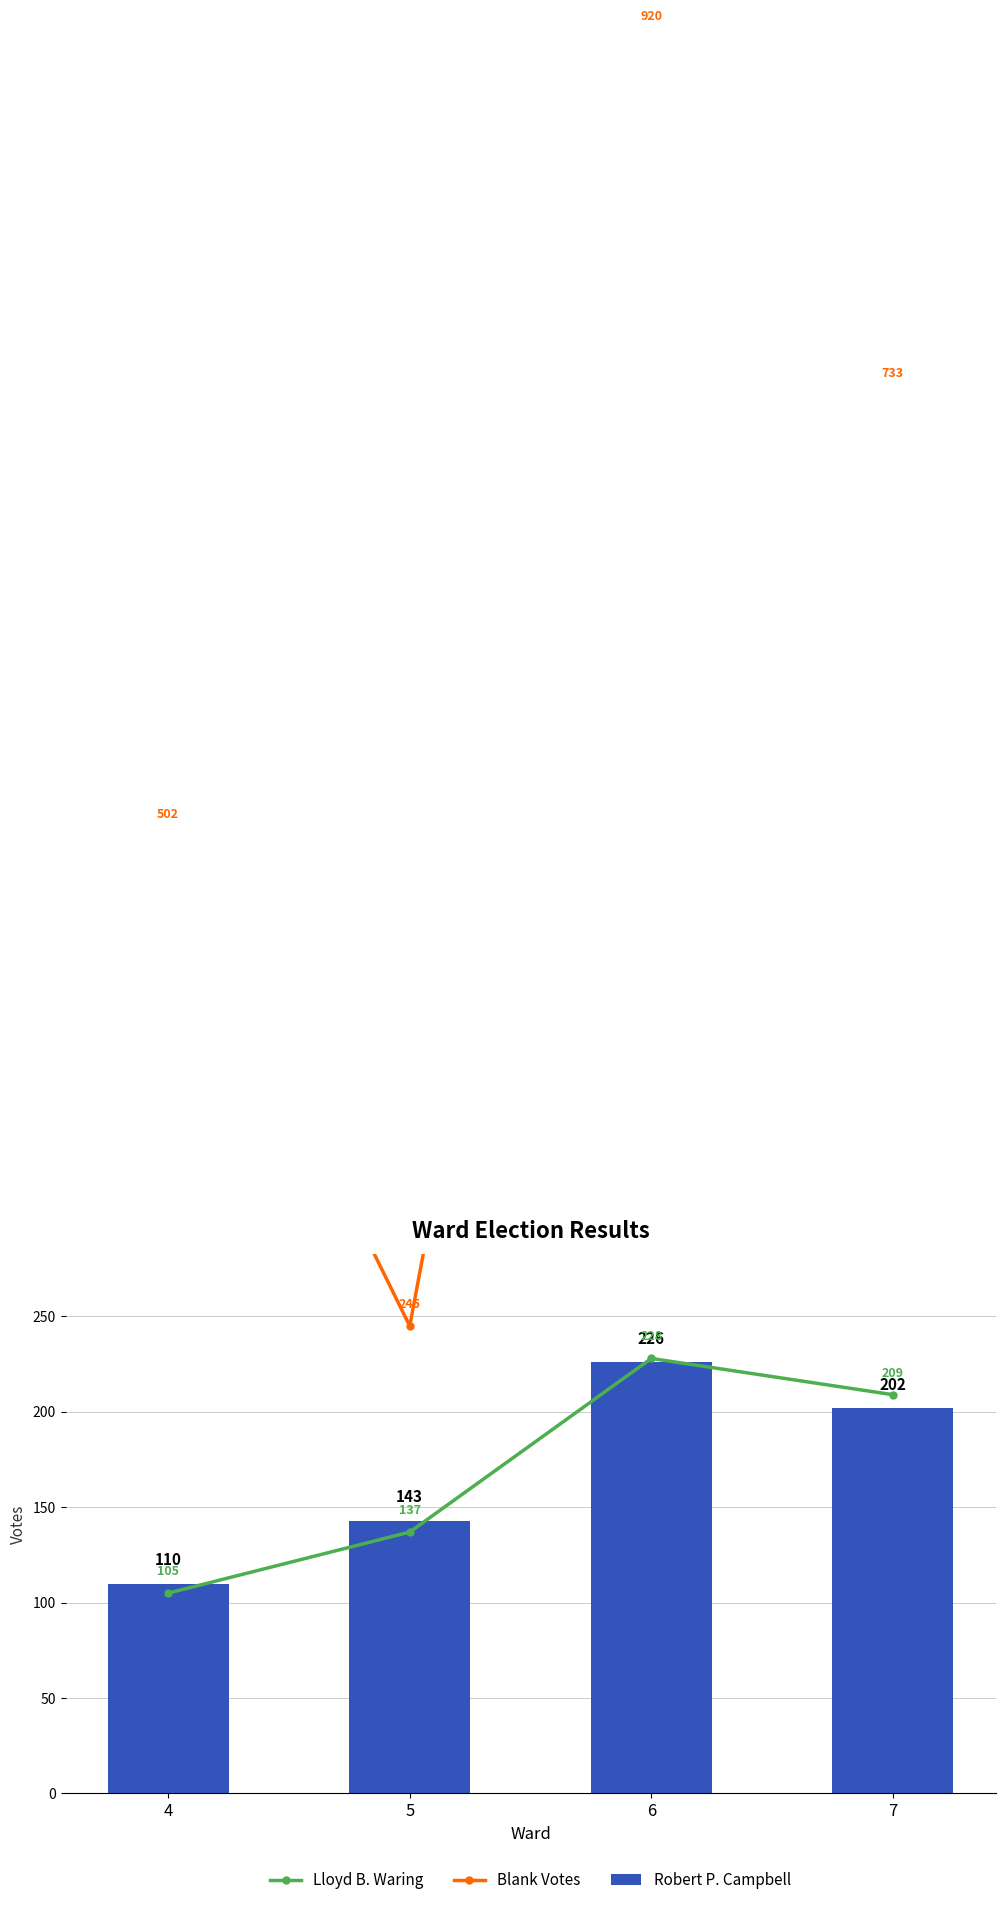

What is the difference between the Lloyd B. Waring values at 4 and 6?

123